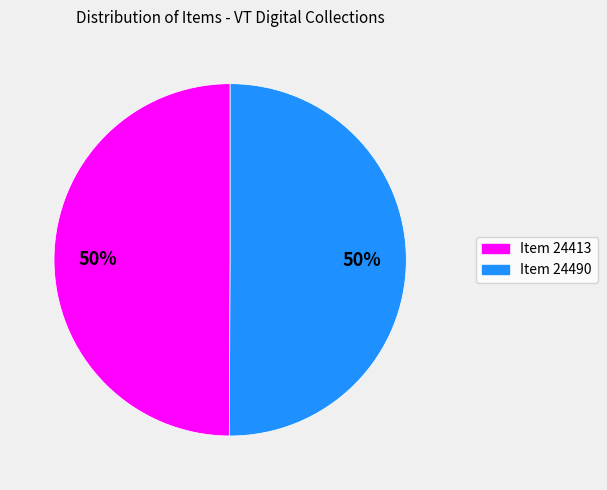

Approximately how many times larger is the value at Item 24413 compared to Item 24490?

1.0